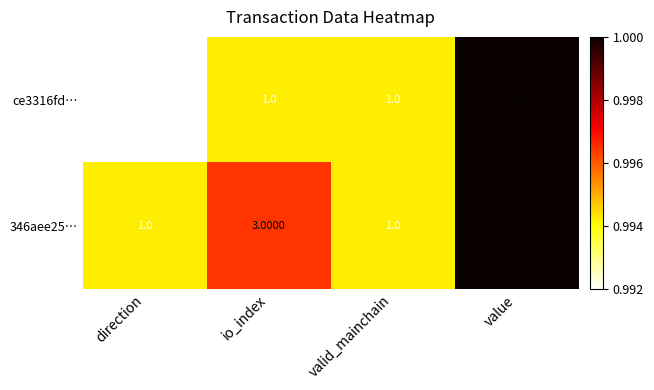

Which category has the highest value in the 346aee25… series?

value